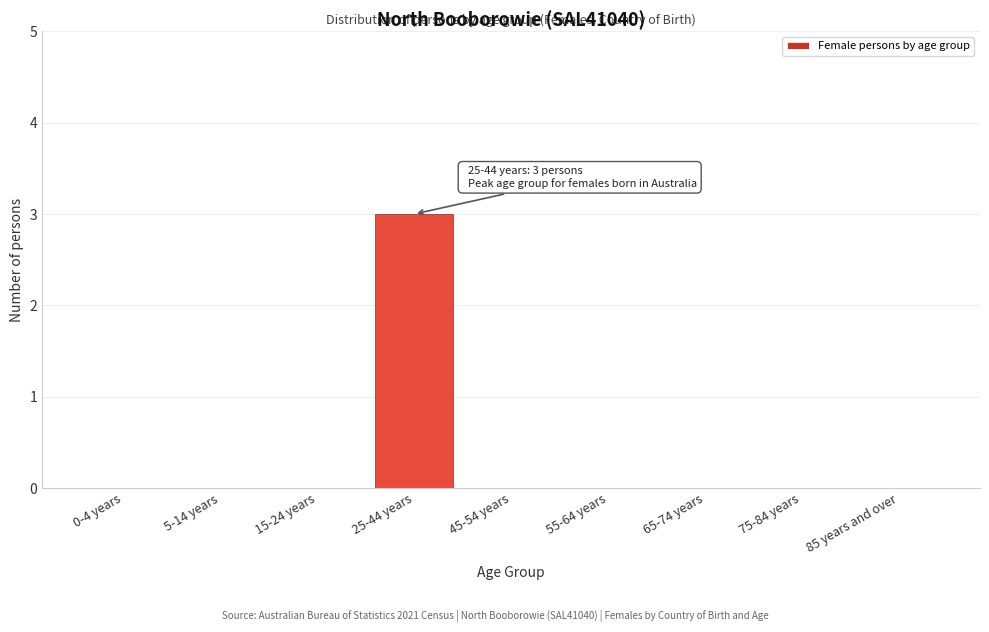

Reading left to right, what are all the values shown in this chart?

0-4 years=0	5-14 years=0	15-24 years=0	25-44 years=3	45-54 years=0	55-64 years=0	65-74 years=0	75-84 years=0	85 years and over=0